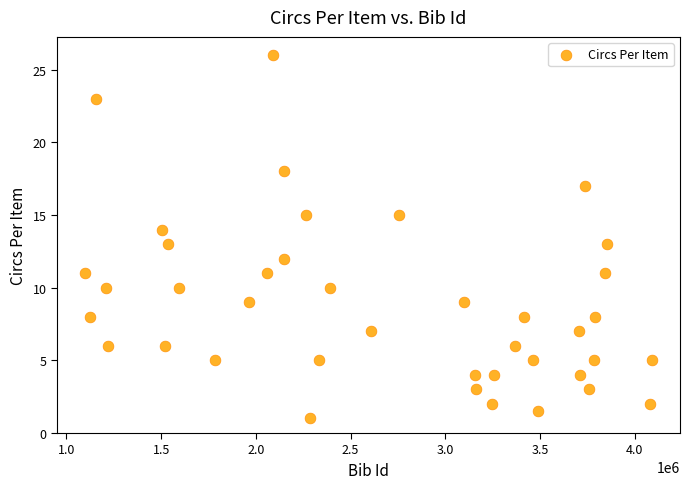

What is the range of Y values (max minus min)?

25.0